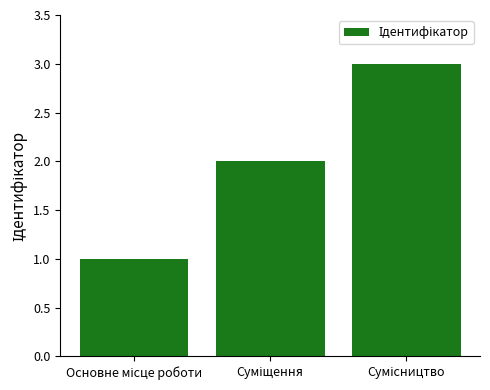

What is the sum of all values?

6